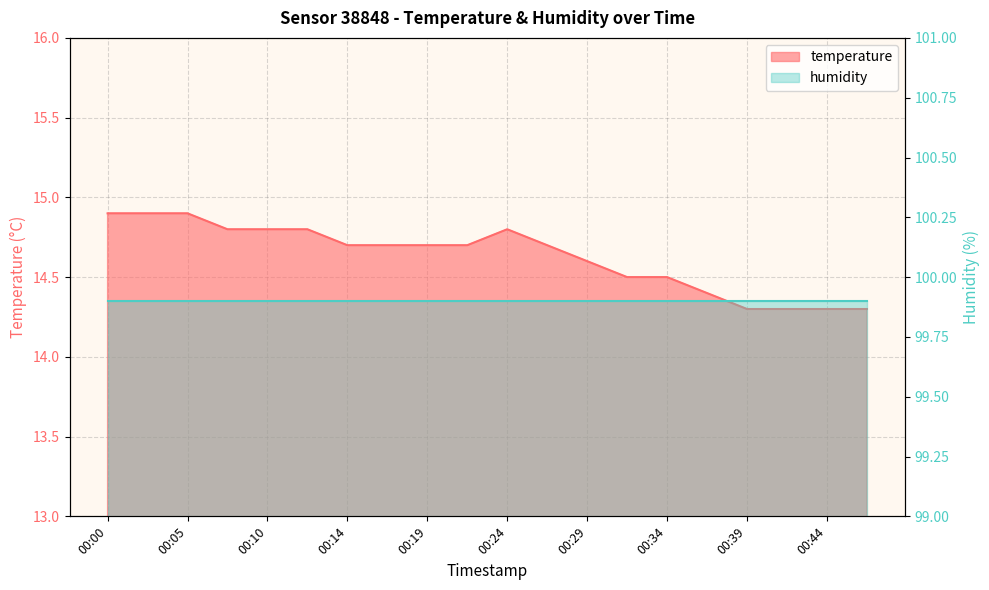

What is the sum of all values?

292.6